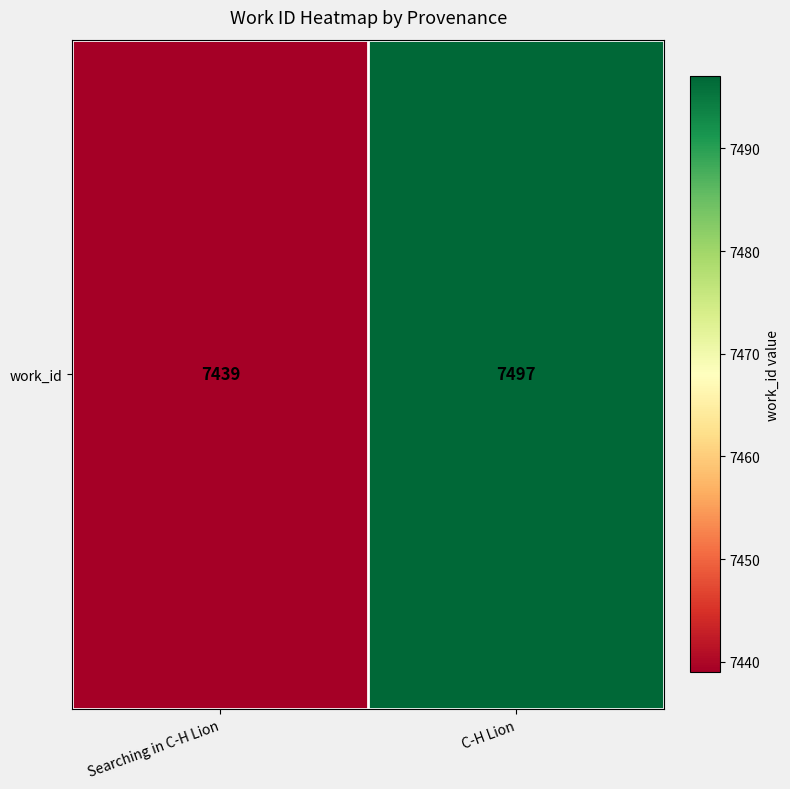

The chart shows a value of 11502 at C-H Lion. True or false?

False